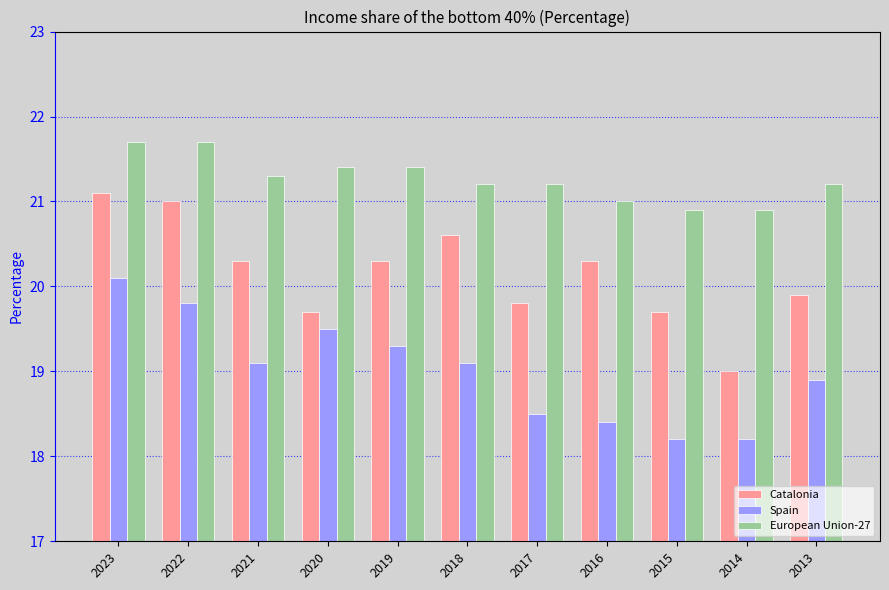

What is the maximum value for Catalonia?

21.1